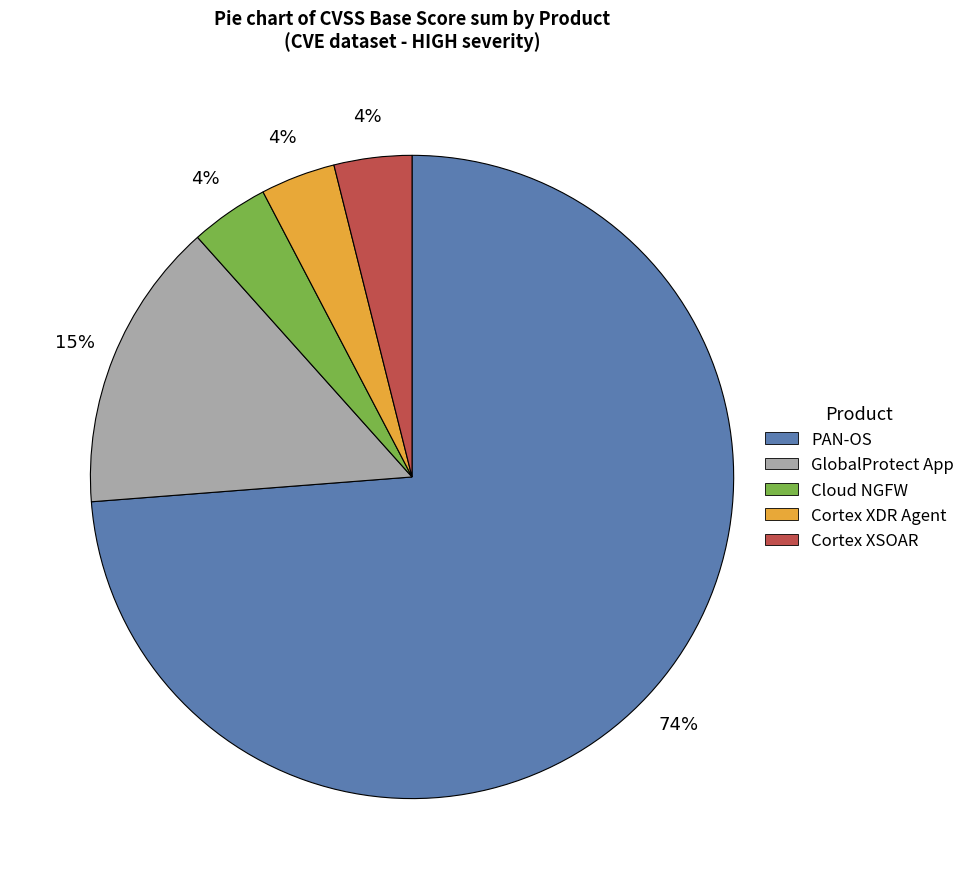

Is the sum of GlobalProtect App and Cortex XDR Agent greater than half?

No